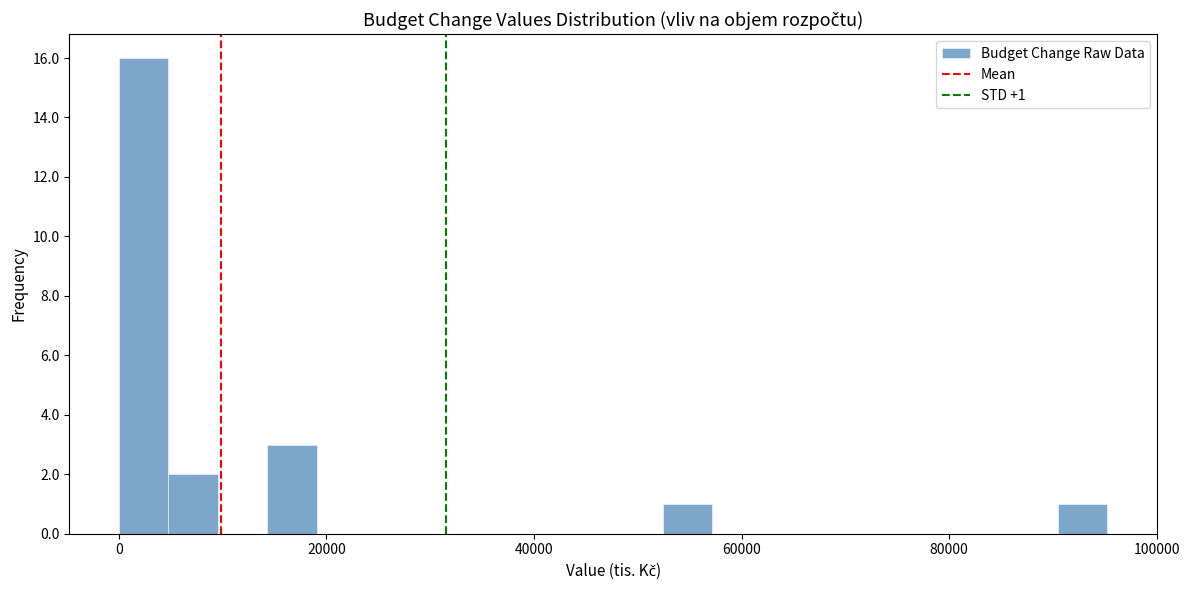

Around what value on the x-axis is the tallest bar? Give the approximate position of its centre, as read against the axis.

2000